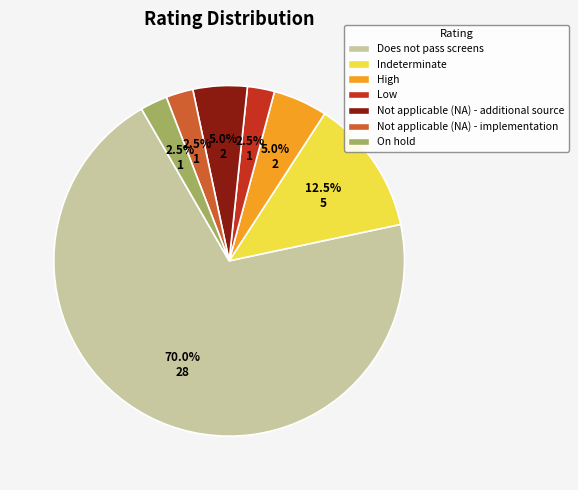

To the nearest percent, what is the average slice percentage?

14%